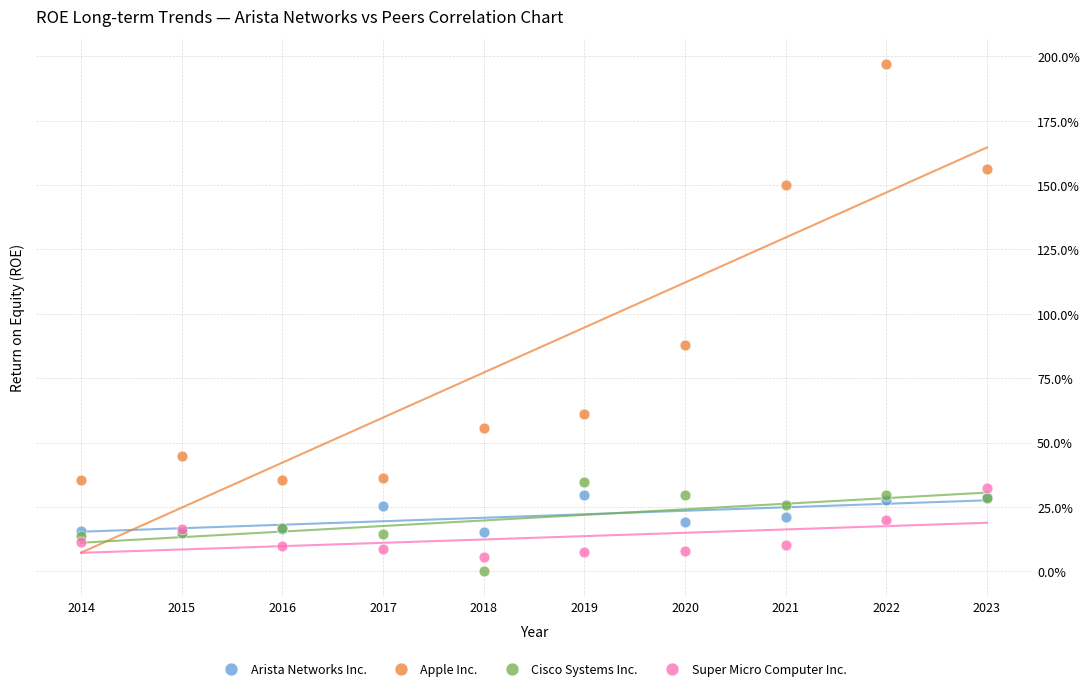

Which series reaches the minimum Y coordinate?

Cisco Systems Inc.